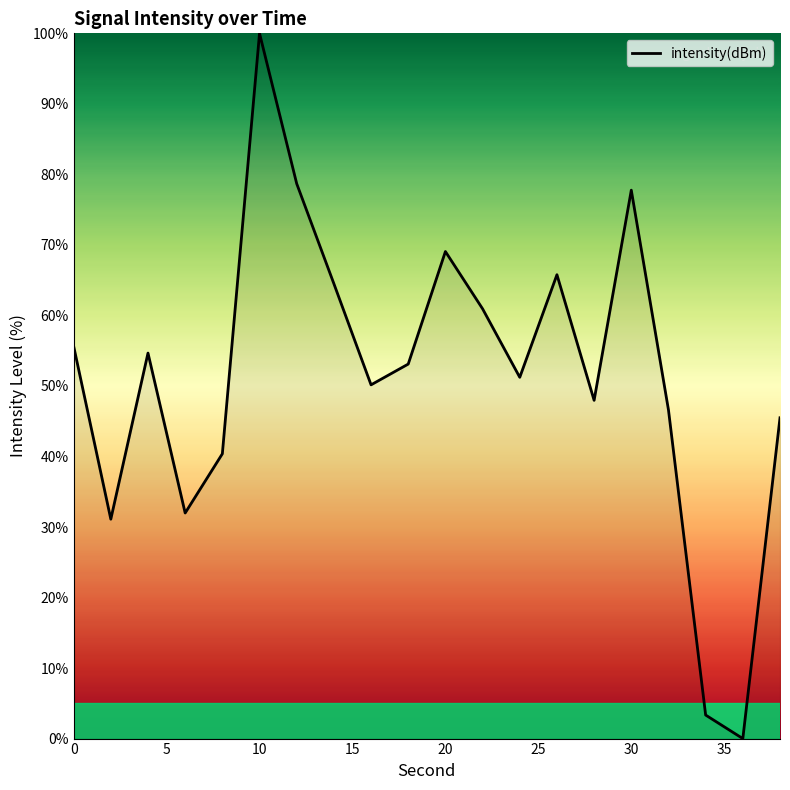

Is this an area chart (filled region under the line)?

No